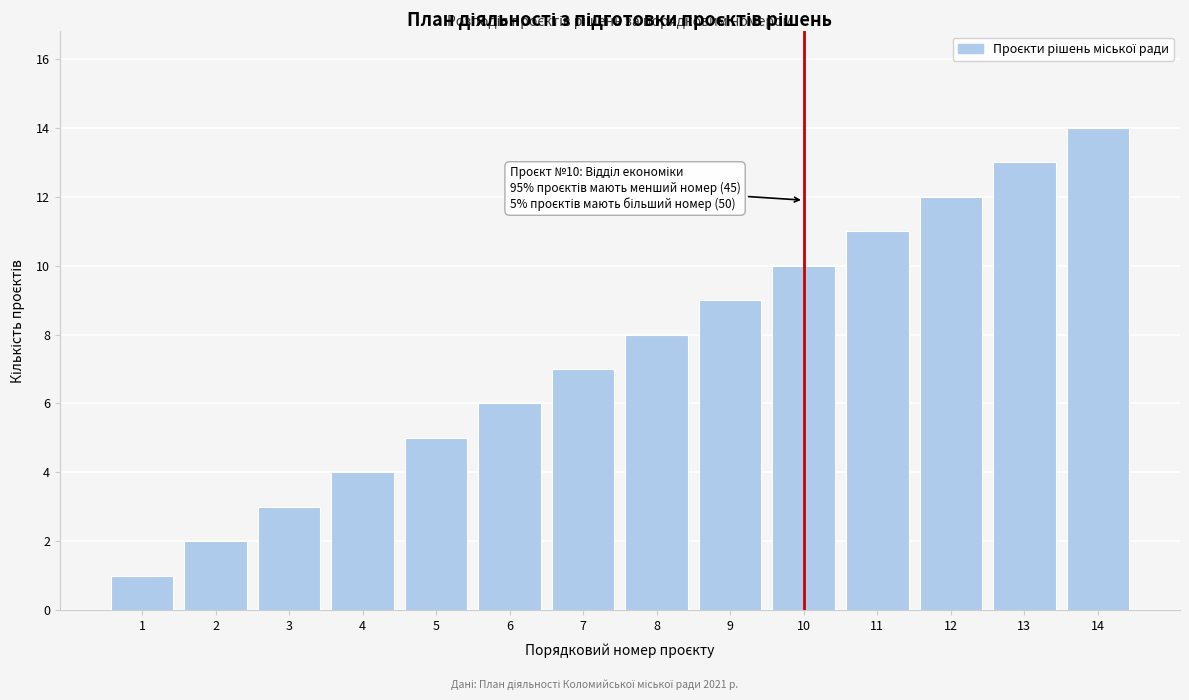

What is the maximum value shown in the chart?

14